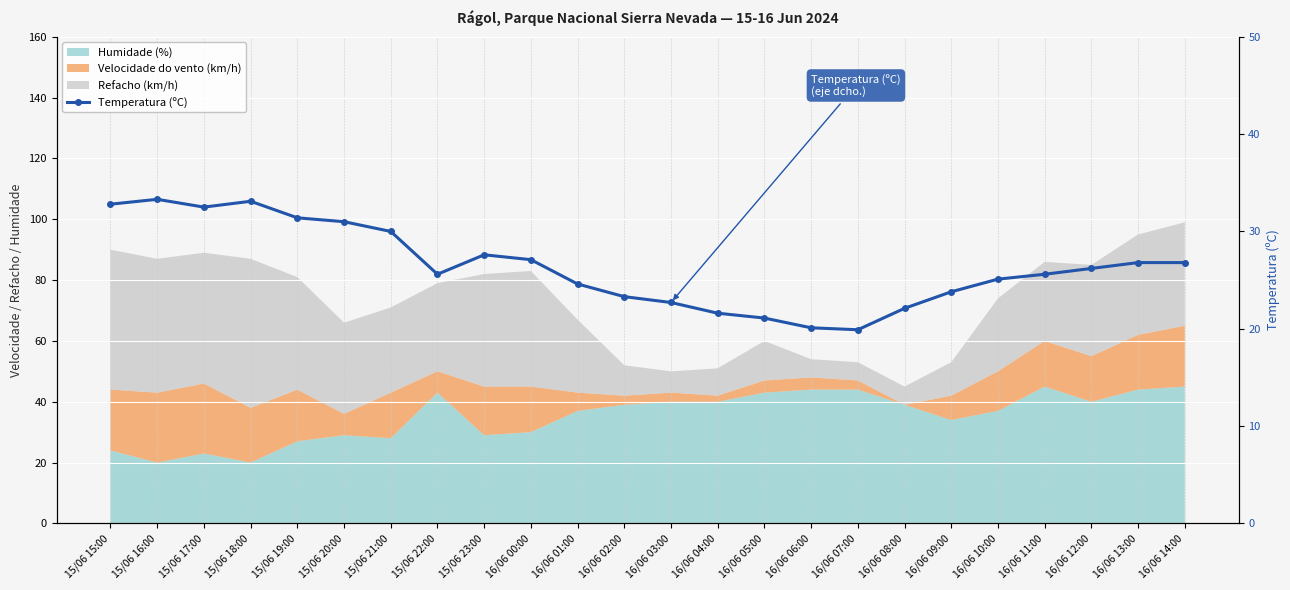

What is the label of the 8th point from the left?

15/06 22:00